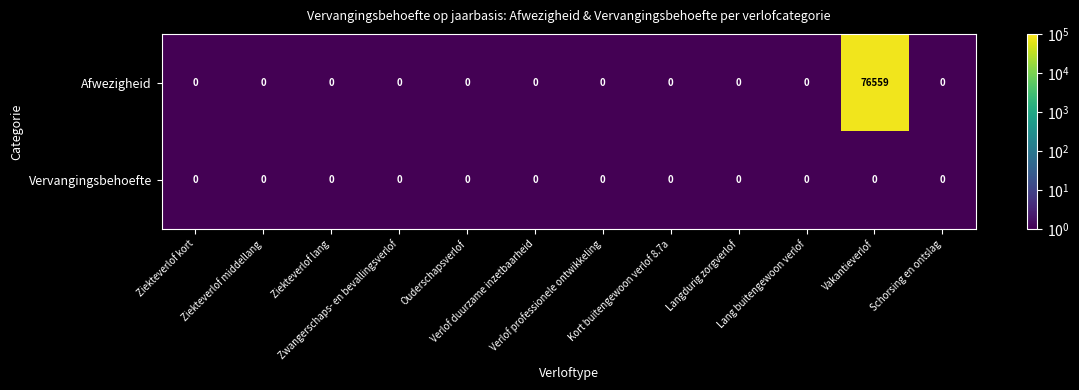

What is the difference between the maximum and minimum values in the Afwezigheid series?

76559